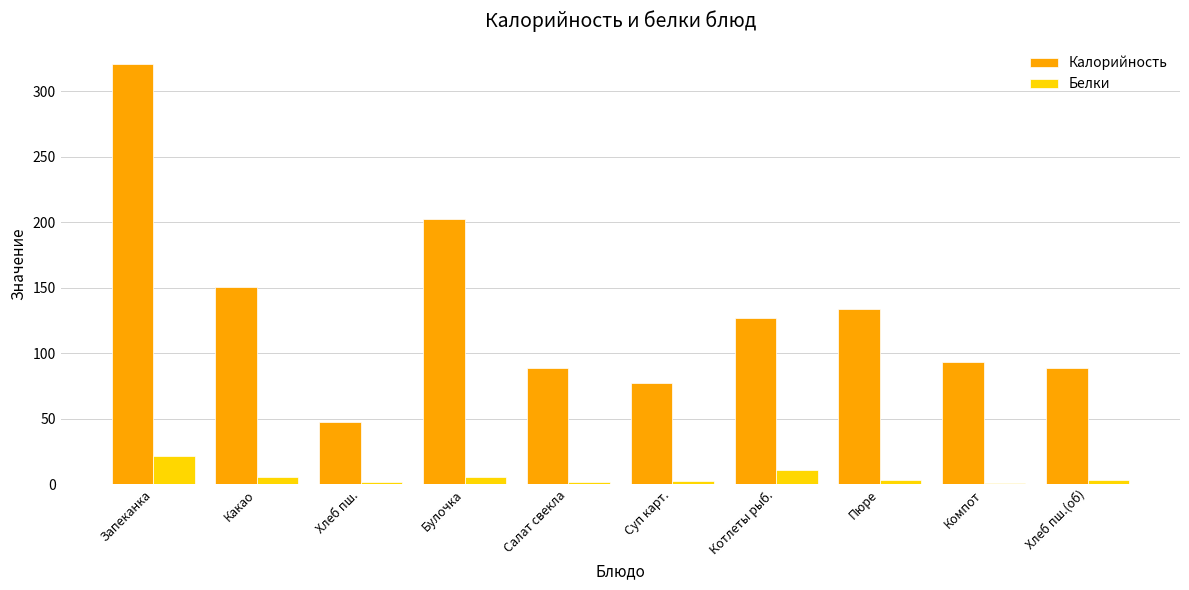

Which series has the largest total across all categories?

Калорийность